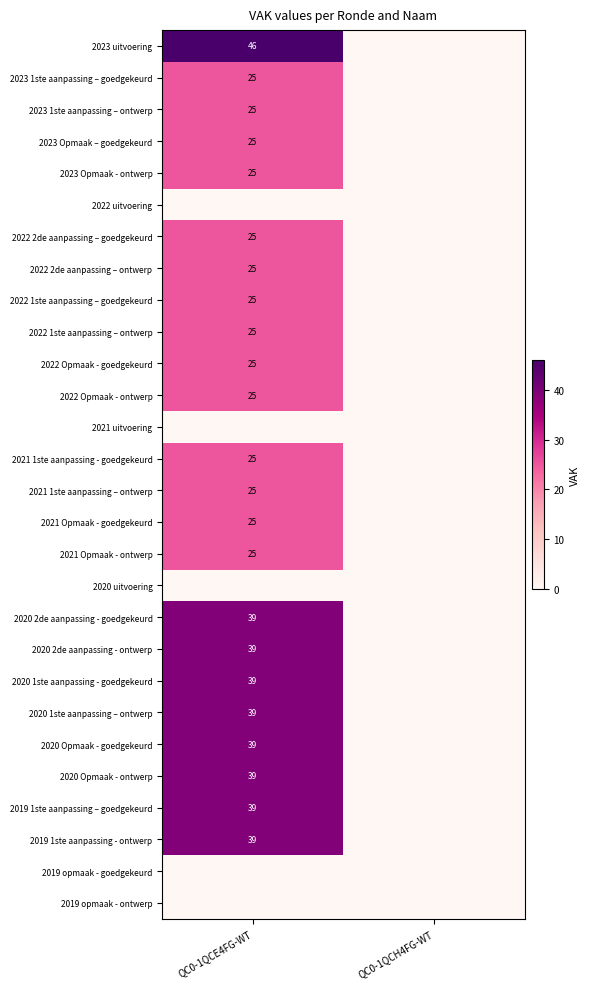

Is the value of 2023 Opmaak – goedgekeurd at QC0-1QCE4FG-WT greater than the value of 2019 1ste aanpassing – goedgekeurd at QC0-1QCE4FG-WT?

No